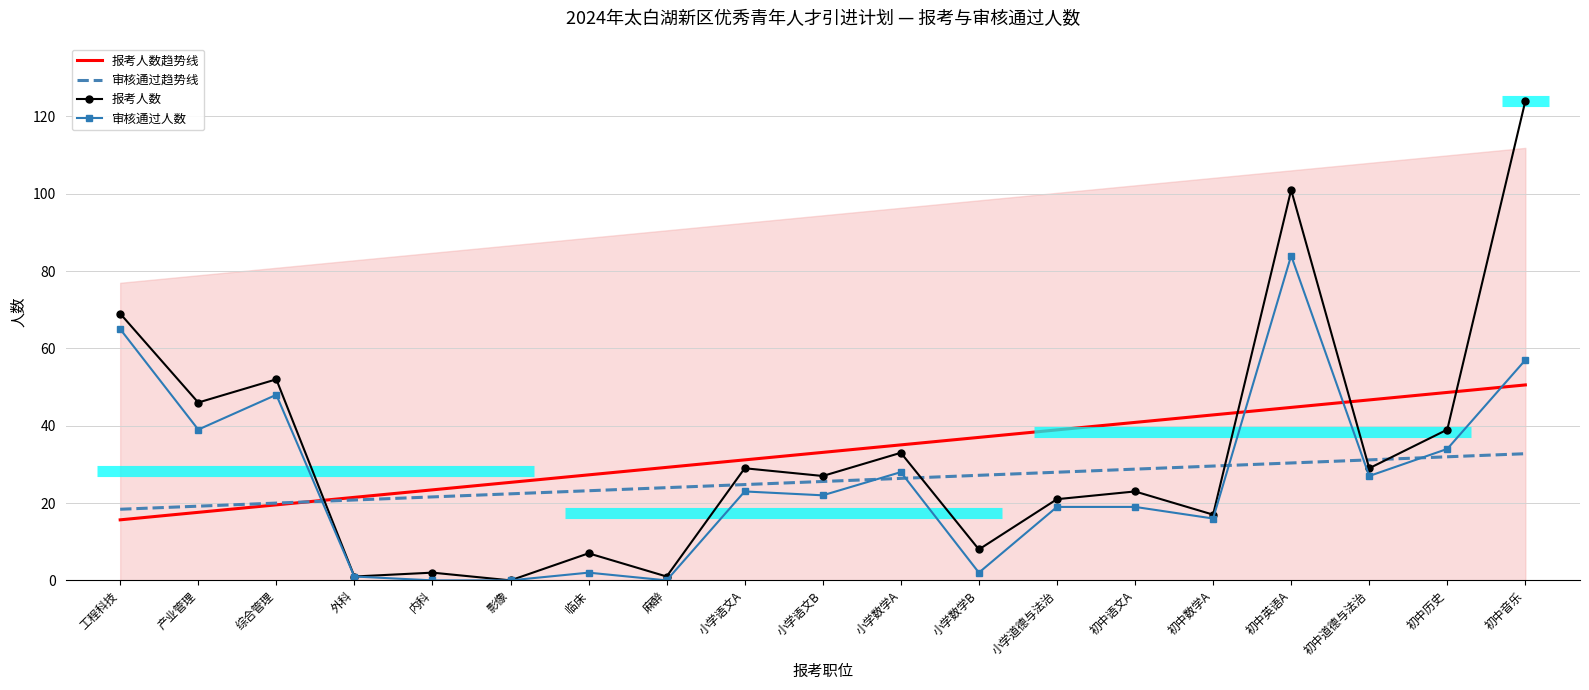

How many interior local peaks does the 报考人数 series have?

7